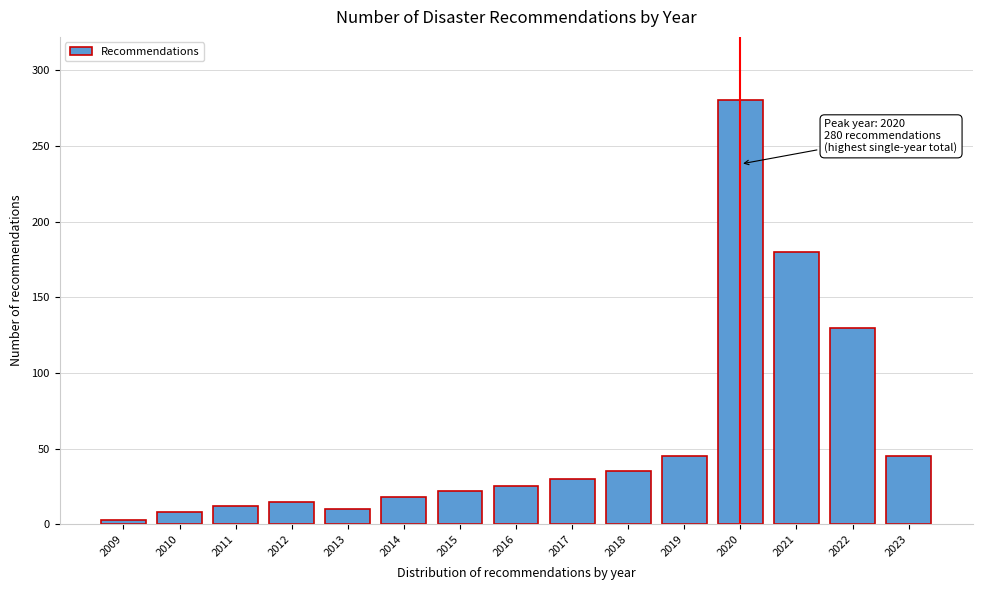

Reading left to right, extract all data points from this chart.

3	8	12	15	10	18	22	25	30	35	45	280	180	130	45